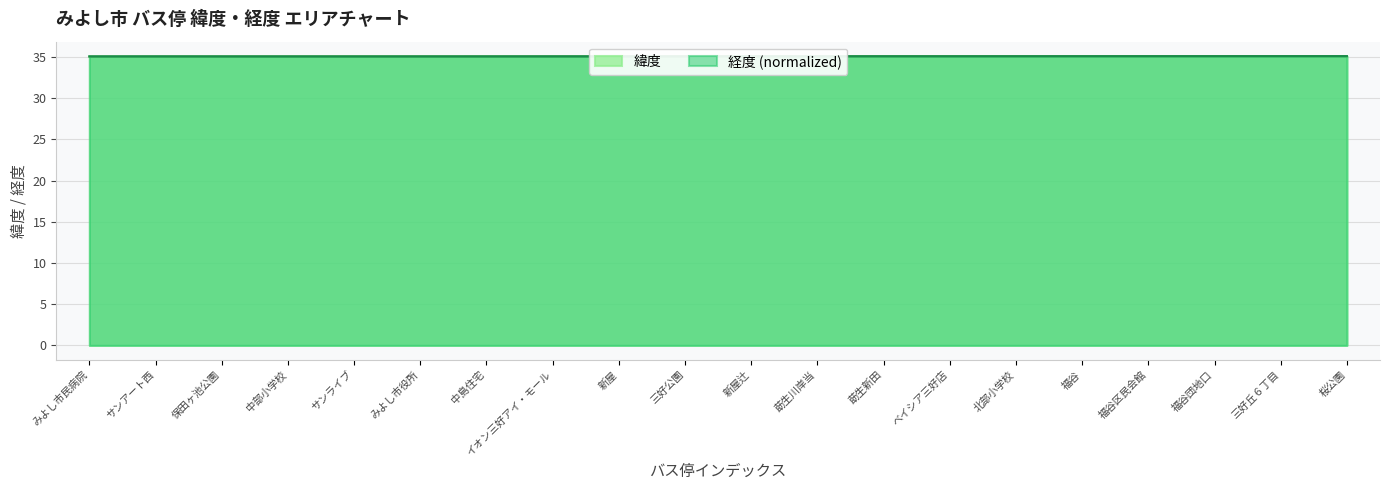

How many interior local valleys does the 経度 series have?

2